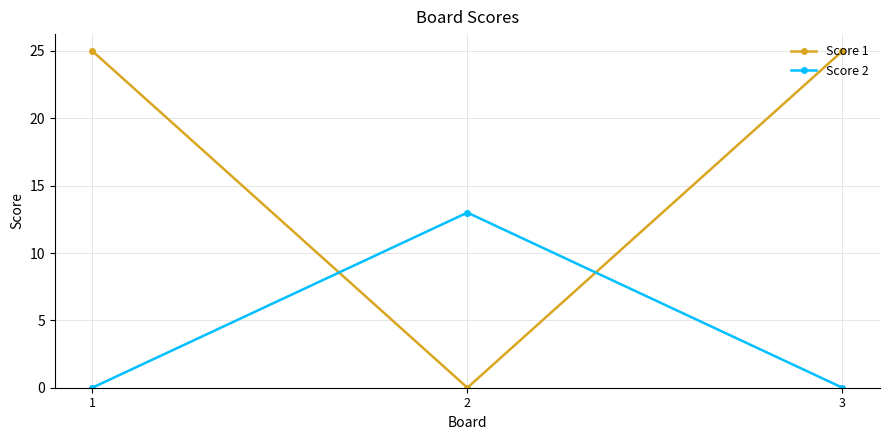

List the series in order of their overall mean, highest first.

Score 1, Score 2